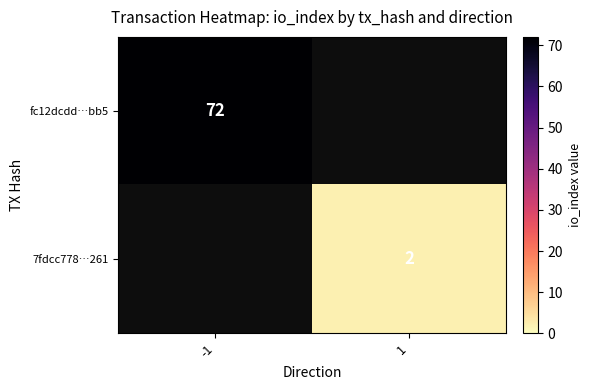

At how many categories does at least one series exceed 7?

1